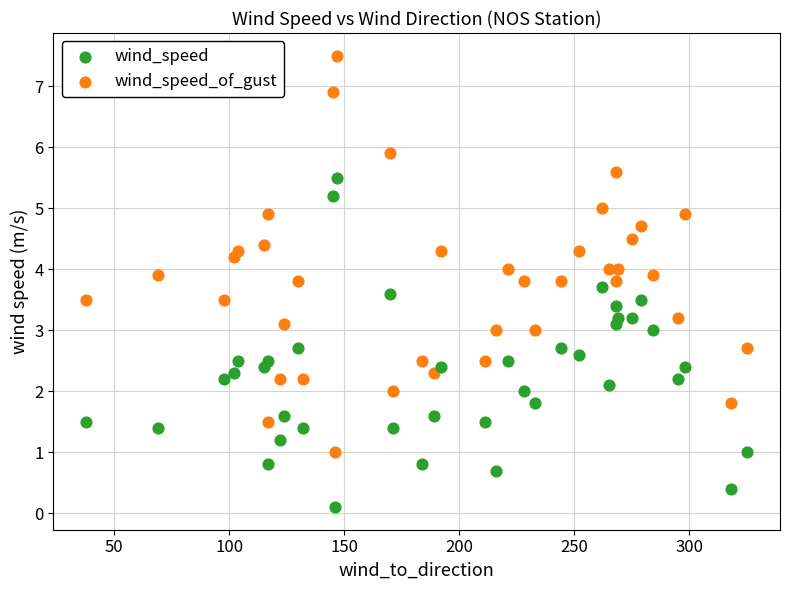

Which series has the largest Y range (max minus min)?

wind_speed_of_gust